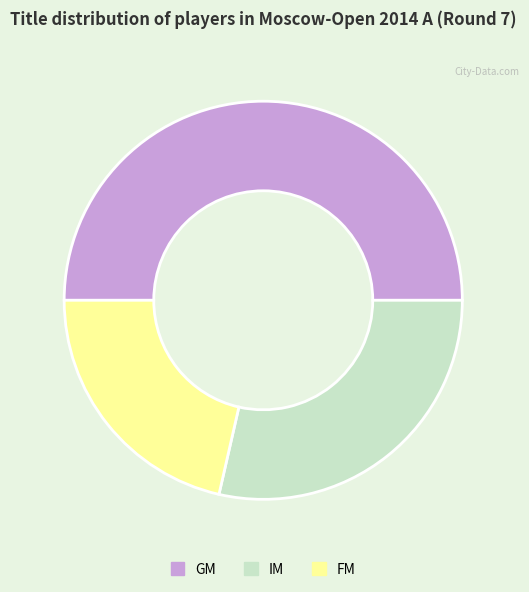

Rank the categories by value from highest to lowest.

GM, IM, FM